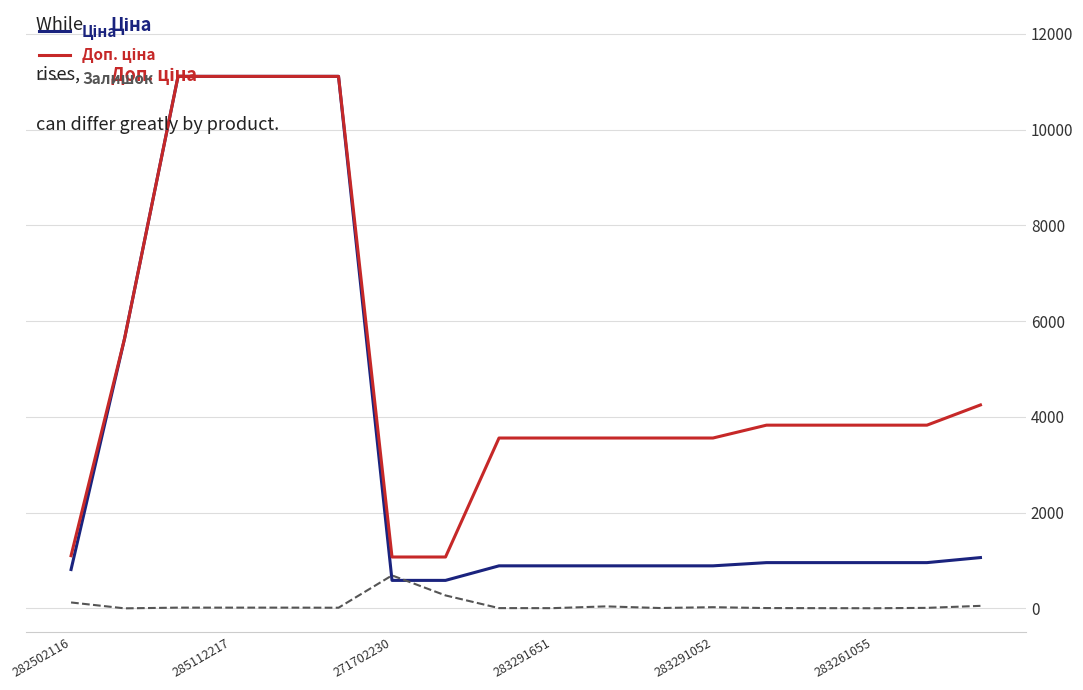

What is the maximum value shown in the chart?

11113.6